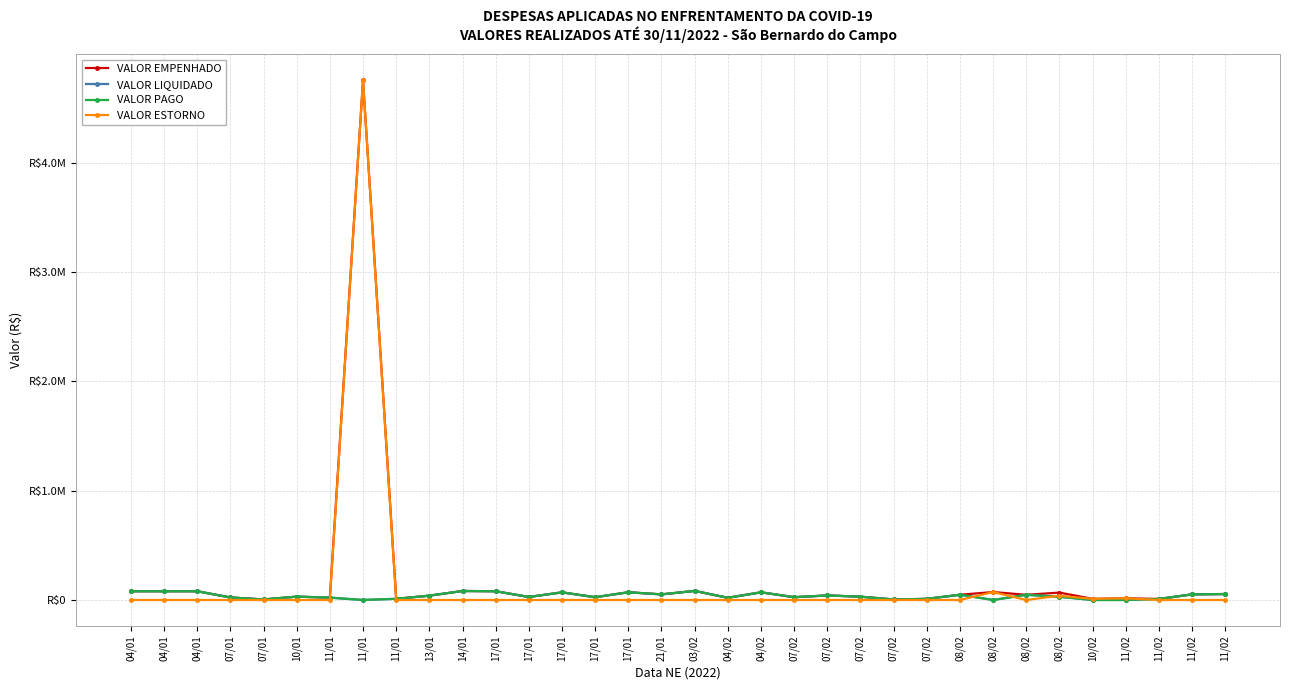

Rank the categories by VALOR ESTORNO value from highest to lowest.

11/01, 08/02, 08/02, 11/02, 10/02, 04/01, 04/01, 04/01, 07/01, 07/01, 10/01, 11/01, 11/01, 13/01, 14/01, 17/01, 17/01, 17/01, 17/01, 17/01, 21/01, 03/02, 04/02, 04/02, 07/02, 07/02, 07/02, 07/02, 07/02, 08/02, 08/02, 11/02, 11/02, 11/02